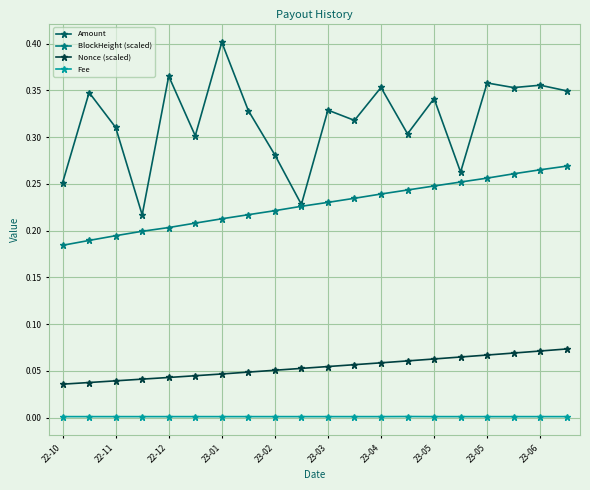

Which series has the largest total across all categories?

Amount